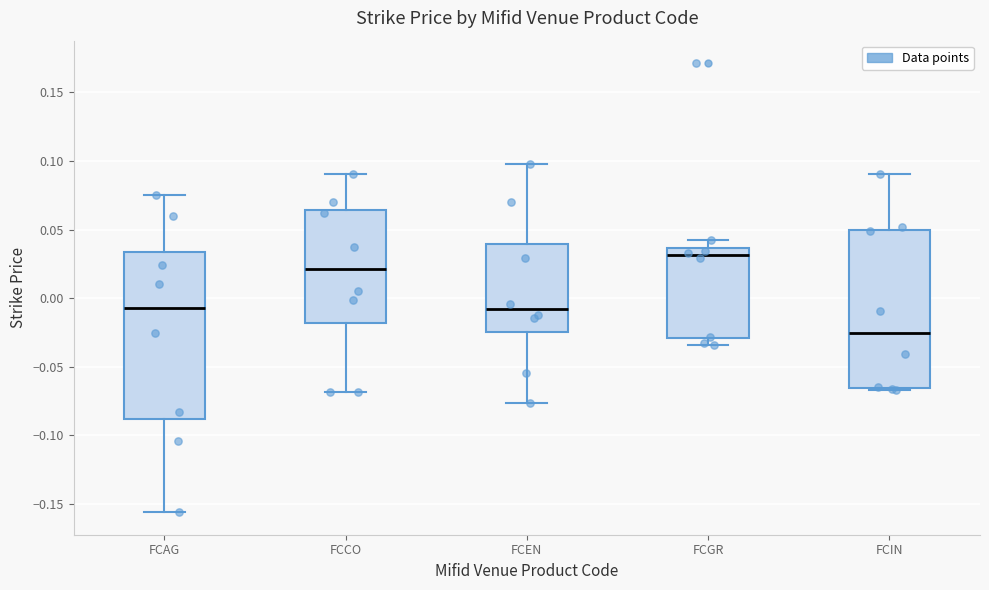

Reading left to right, transcribe this box plot: for each box, give where its median line is, the range the box spans, and where its two whiskers end, as read against the y-axis. The values are not printed on the chart, so give them approximately, as read against the axis.

FCAG: median -0.010, box -0.090 to 0.035, whiskers -0.155 to 0.075
FCCO: median 0.020, box -0.020 to 0.065, whiskers -0.070 to 0.090
FCEN: median -0.010, box -0.025 to 0.040, whiskers -0.075 to 0.100
FCGR: median 0.030, box -0.030 to 0.035, whiskers -0.035 to 0.045
FCIN: median -0.025, box -0.065 to 0.050, whiskers -0.065 (just below the box's lower edge) to 0.090